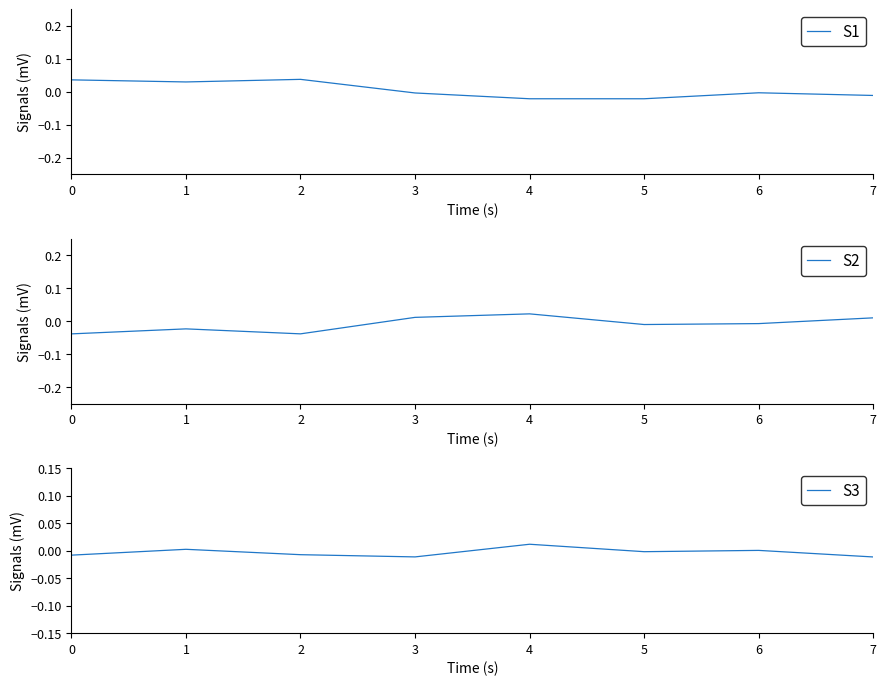

Reading left to right, extract all data points from this chart.

S1: 0=0.0	1=0.0	2=0.0	3=-0.0	4=-0.0	5=-0.0	6=-0.0	7=-0.0
S2: 0=-0.0	1=-0.0	2=-0.0	3=0.0	4=0.0	5=-0.0	6=-0.0	7=0.0
S3: 0=-0.0	1=0.0	2=-0.0	3=-0.0	4=0.0	5=-0.0	6=0.0	7=-0.0